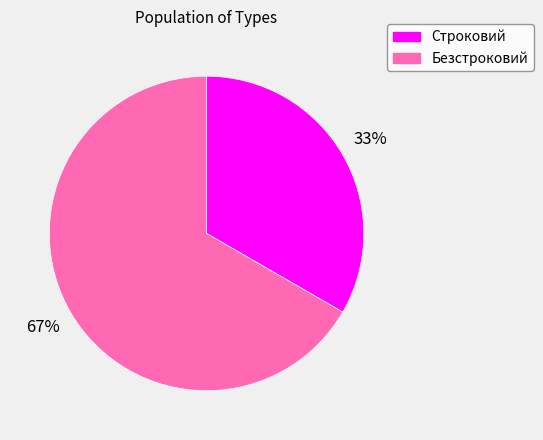

To the nearest percent, what is the average slice percentage?

50%